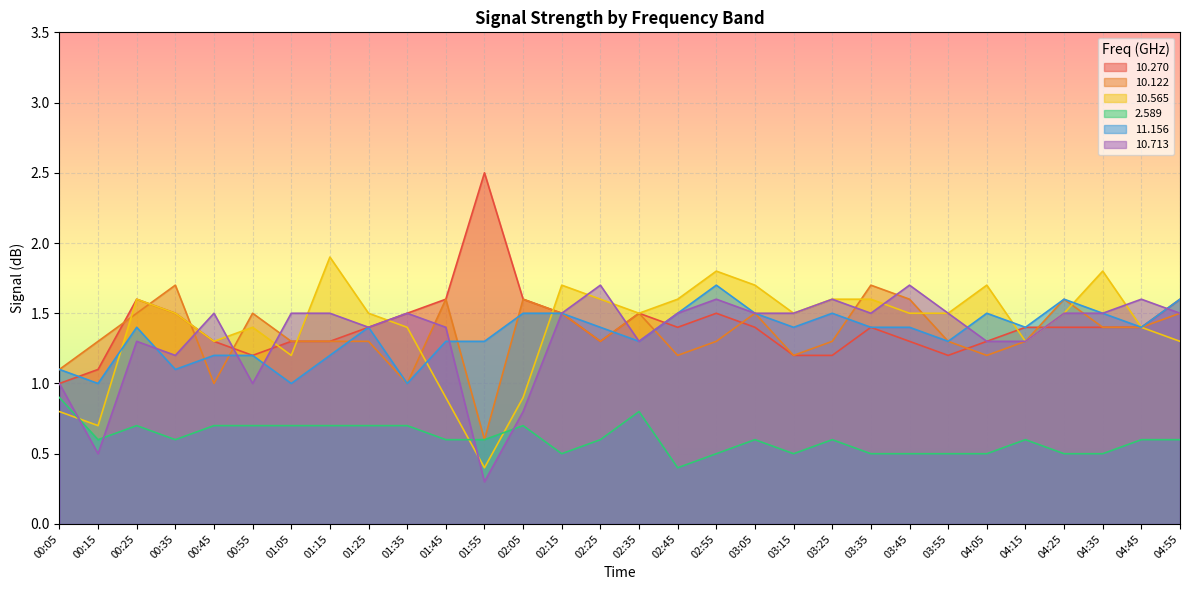

List the series in order of their peak value, lowest first.

  2.589,  10.122,  11.156,  10.713,  10.565,  10.270